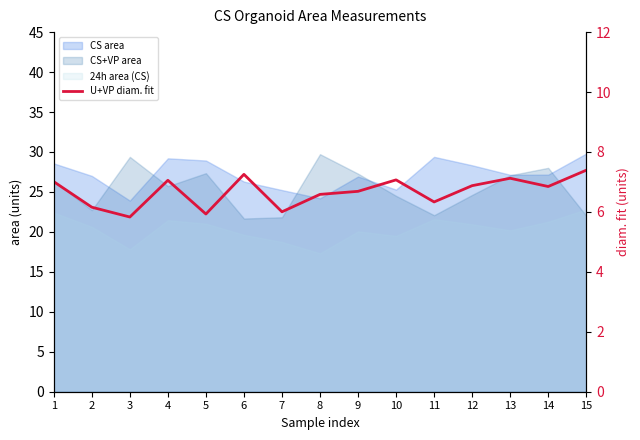

Where is the first local minimum?

3